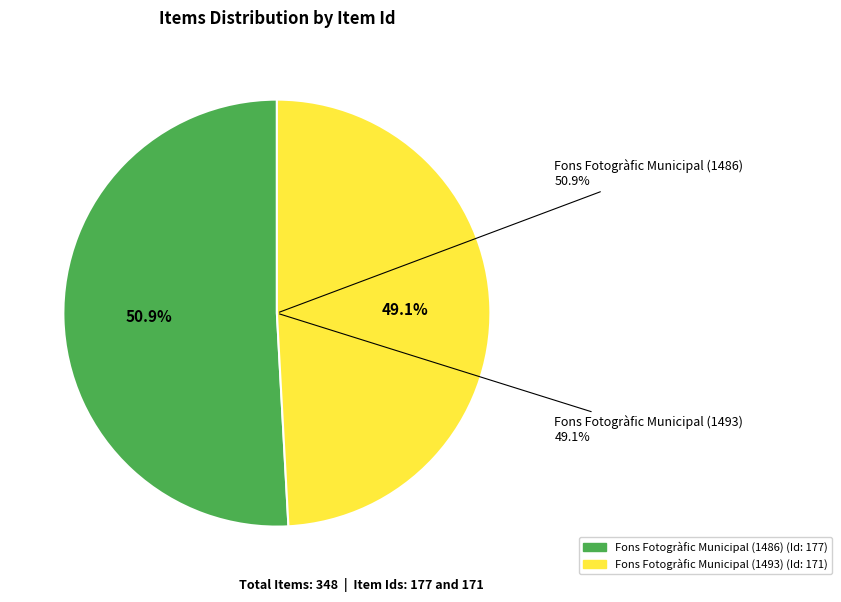

What percentage is NOT represented by Fons Fotogràfic Municipal (1493)?

50.9%